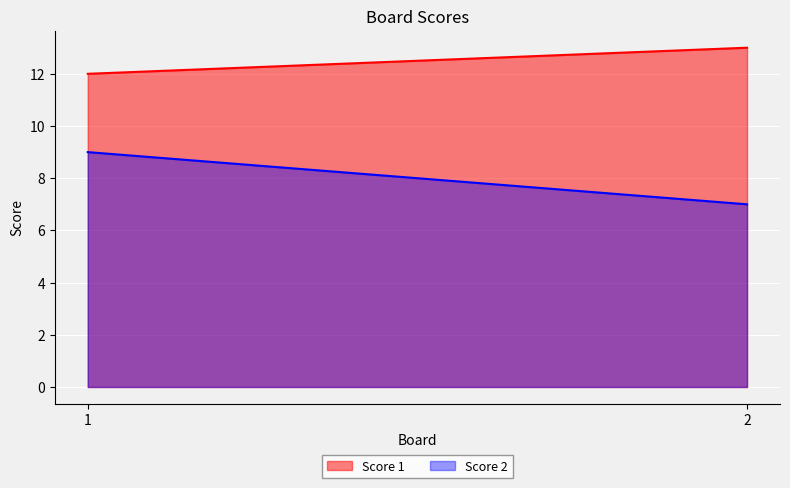

Which series has the widest spread of values?

Score 2